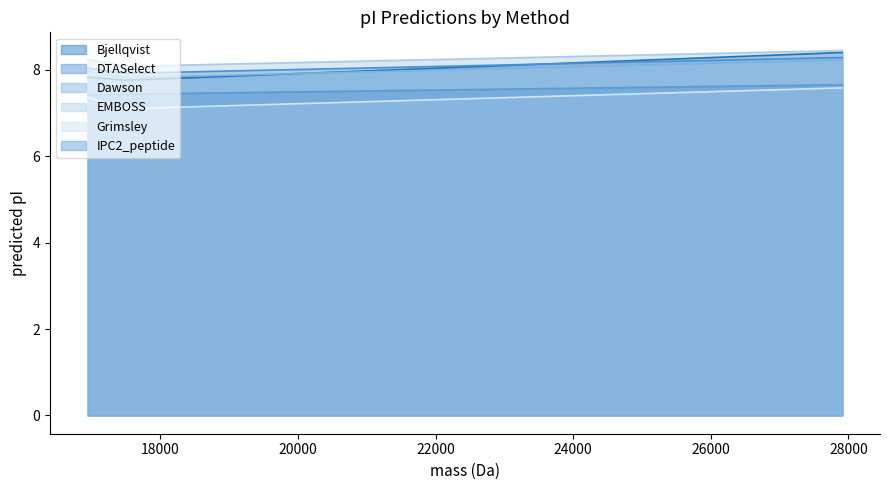

What is the minimum value shown in the chart?

7.1